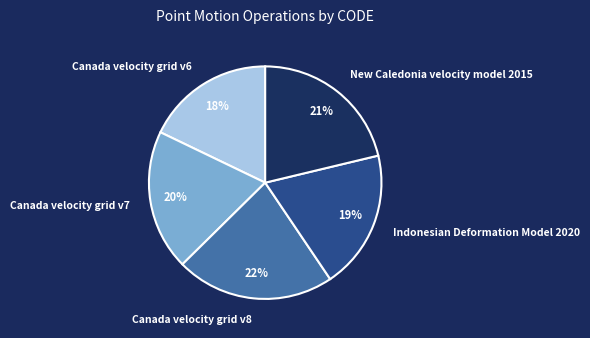

Combined, do Canada velocity grid v6 and Canada velocity grid v7 account for over 50%?

No